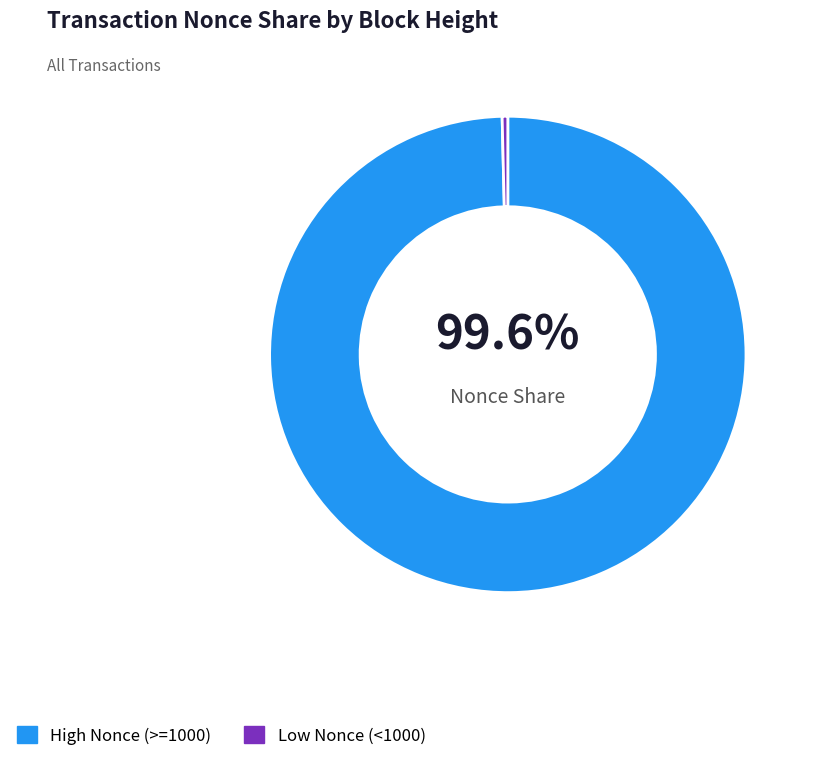

To the nearest percent, what is the average slice percentage?

50%